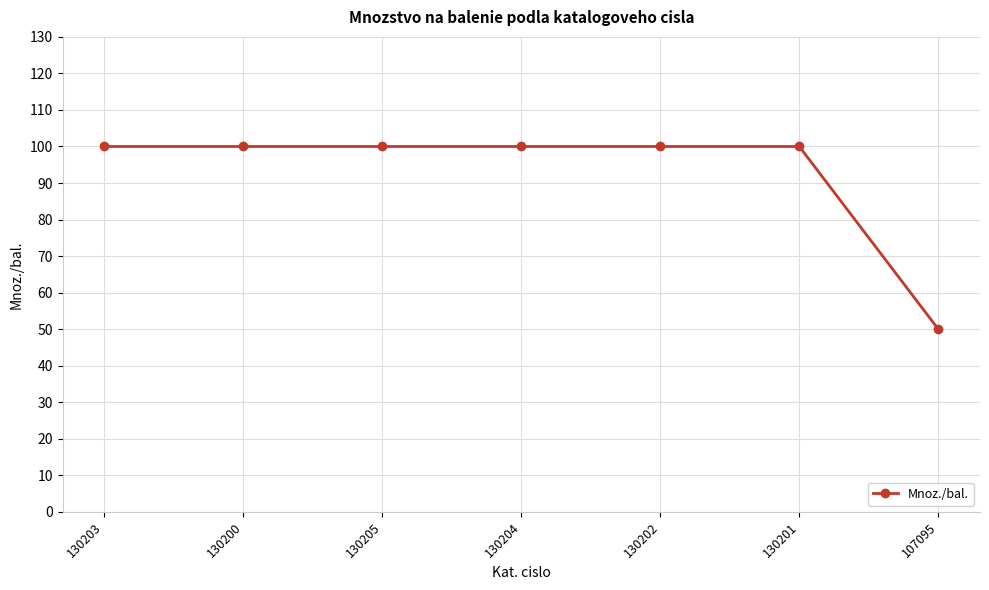

What is the difference between the maximum and minimum values?

50